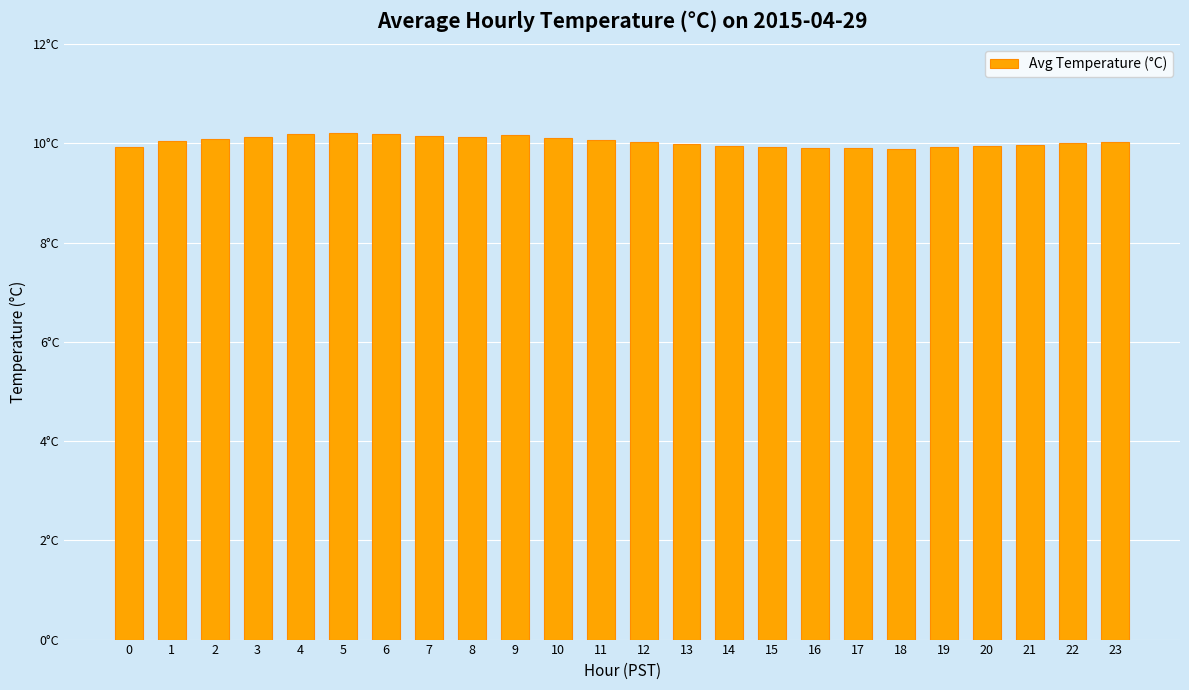

Rank the categories by value from highest to lowest.

5, 6, 4, 9, 7, 8, 3, 10, 2, 11, 1, 12, 23, 22, 13, 21, 14, 20, 15, 0, 19, 16, 17, 18